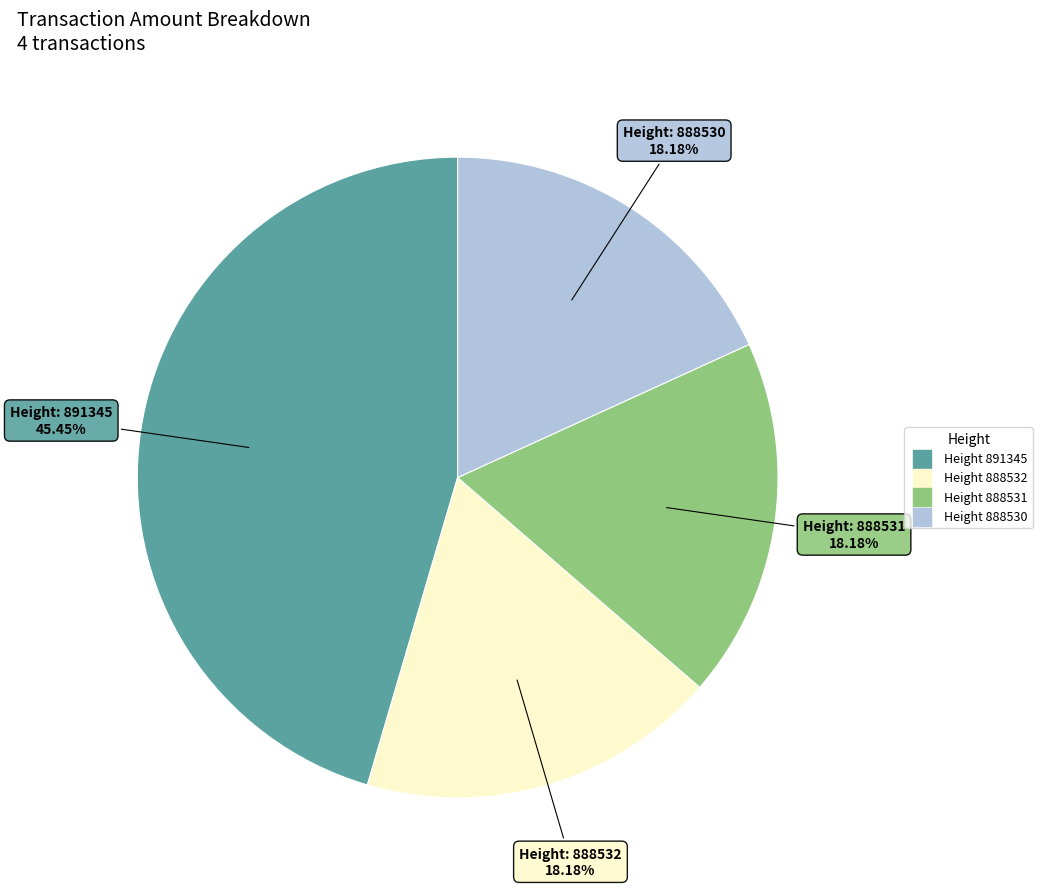

What is the smallest slice in the pie chart?

888532